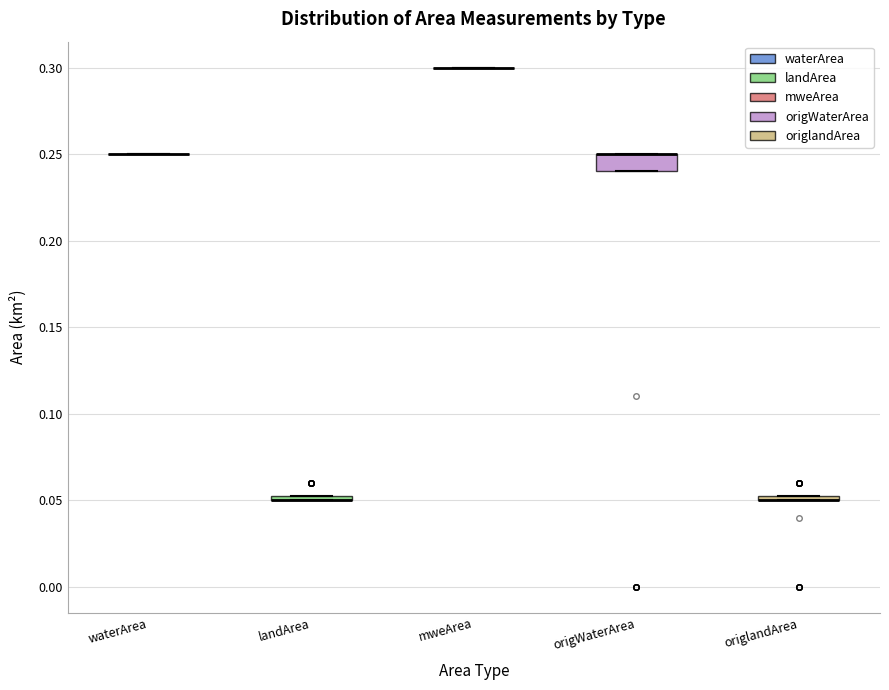

Which box is the tallest, from its lower edge to its upper edge?

origWaterArea